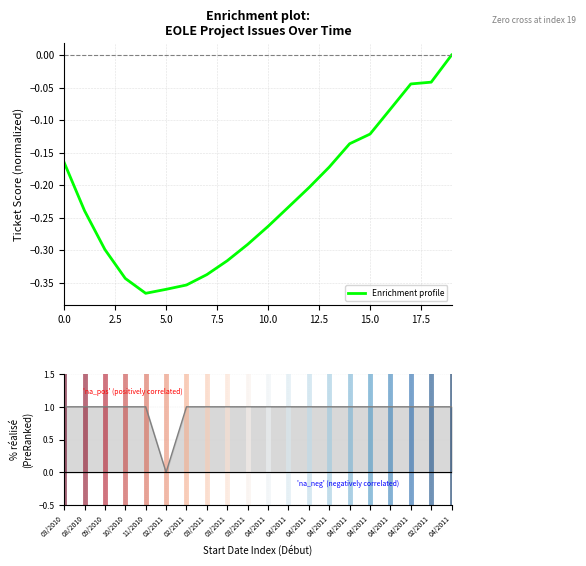

Rank the series by their average value, from lowest to highest.

Enrichment profile, % réalisé